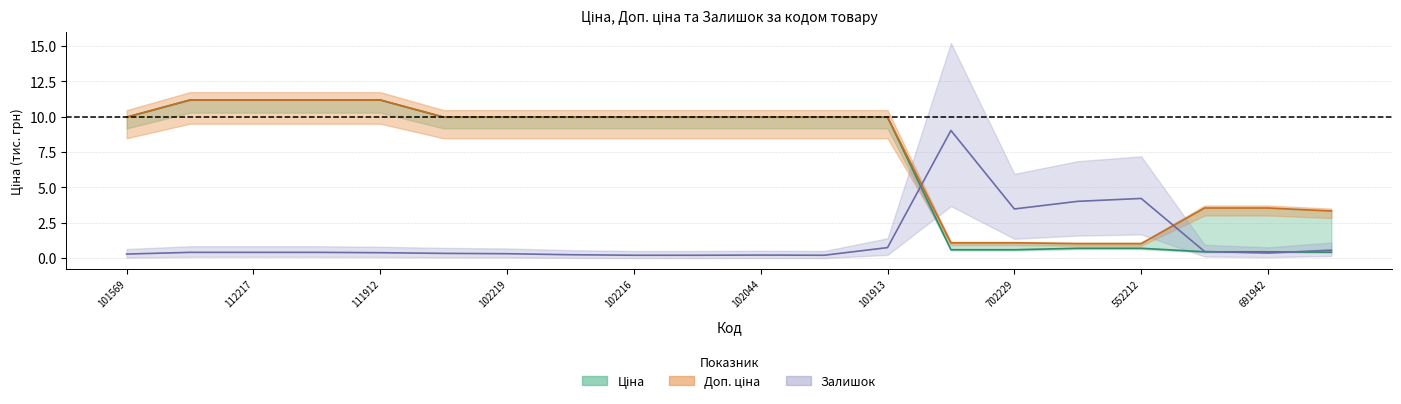

List the series in order of their peak value, lowest first.

Залишок, Ціна, Доп. ціна